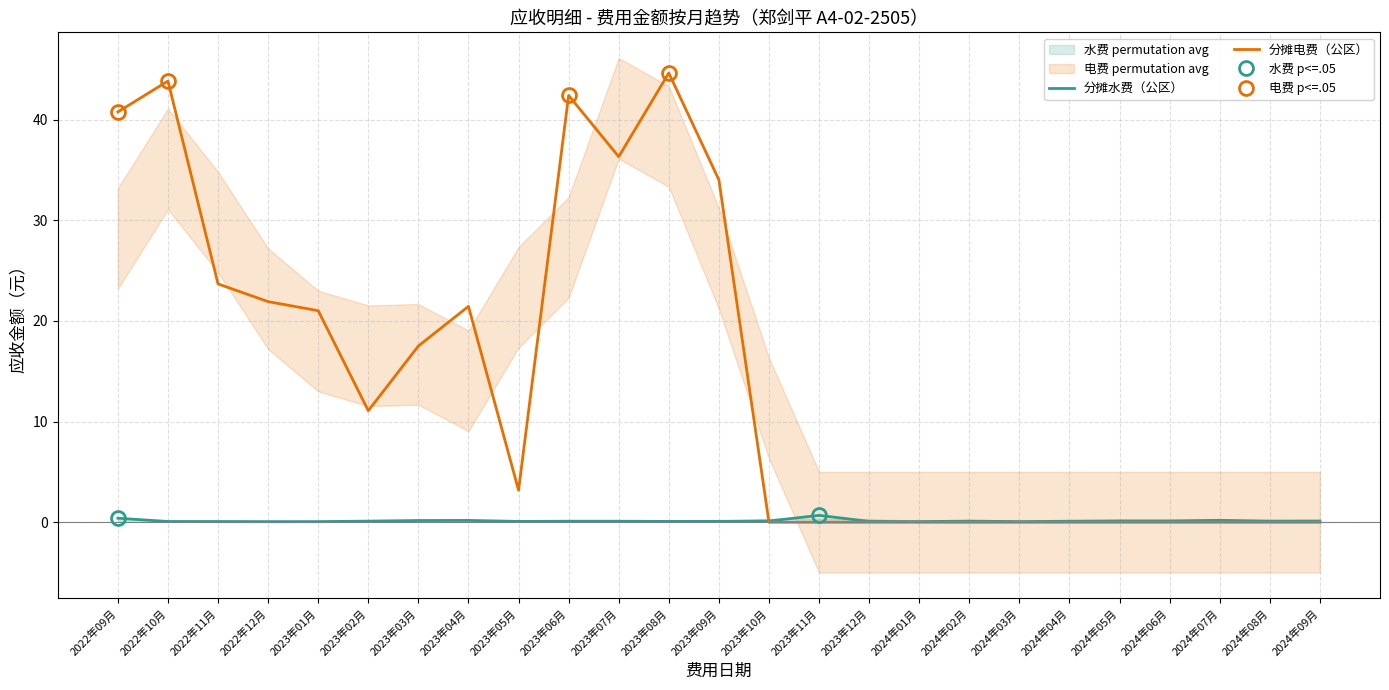

Where do 分摊水费（公区）应收金额 and 分摊电费（公区）应收金额 first cross each other?

2023年09月 and 2023年10月